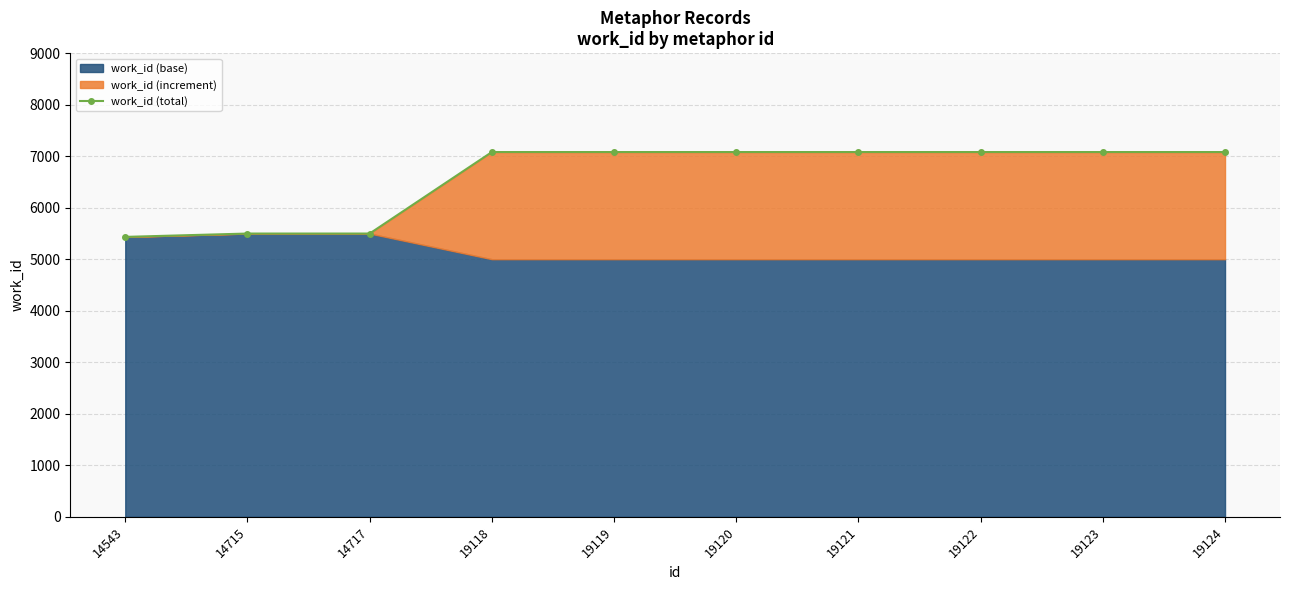

Is it true that the value at 19120 is 9255?

False